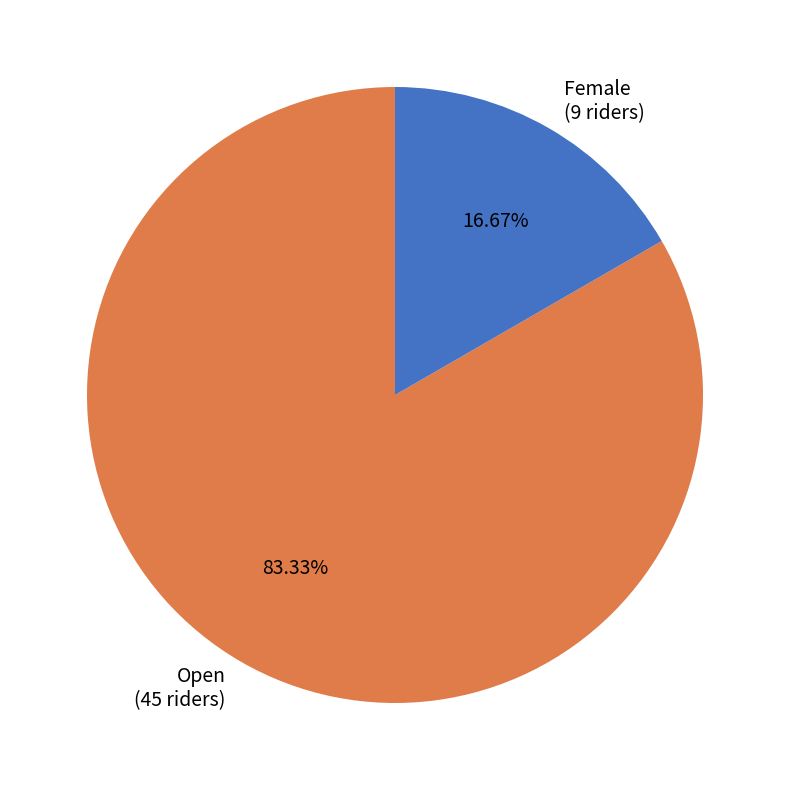

Is Female (9 riders) the majority of the pie?

No